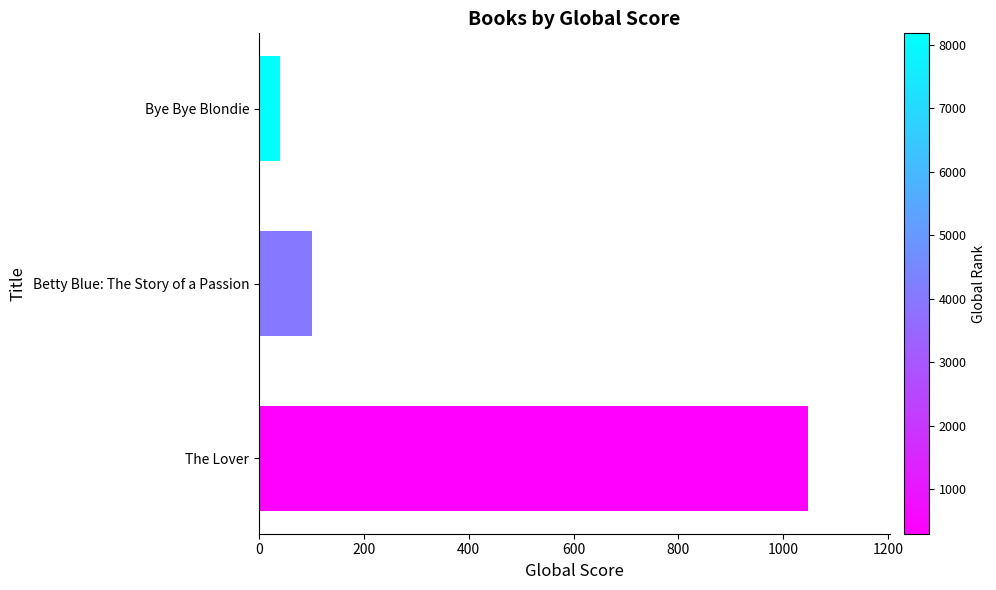

Are the bars grouped side by side (vs. stacked)?

No